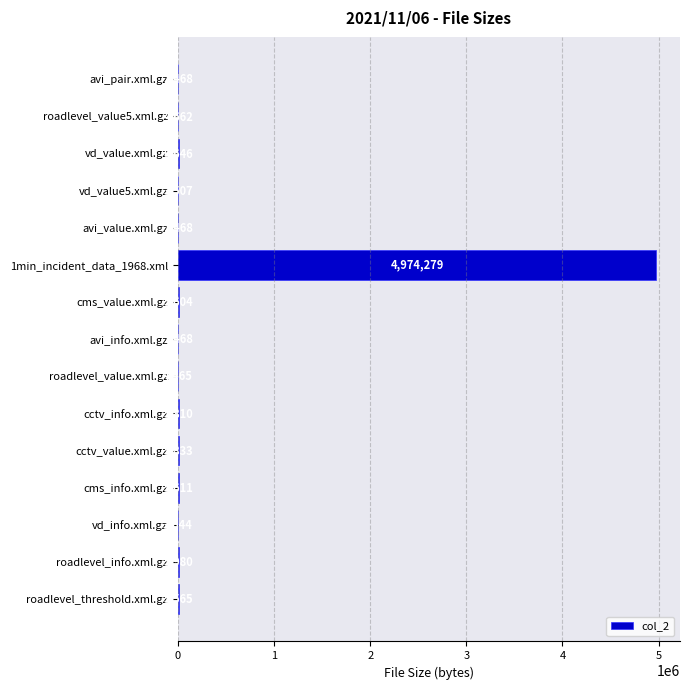

The value at vd_info.xml.gz is 3644. True or false?

True